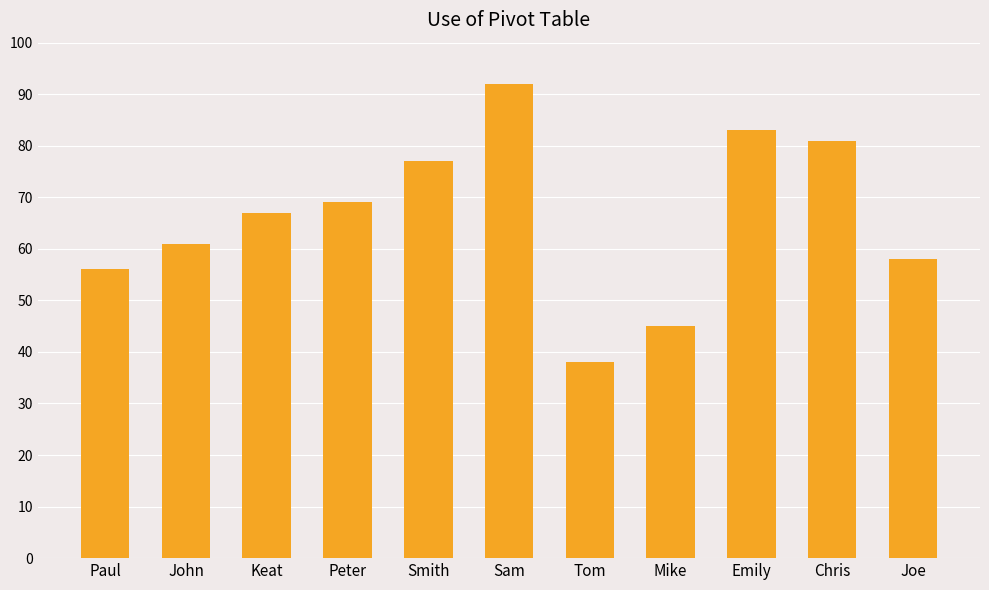

Read the value at Sam, to the nearest 5.

90